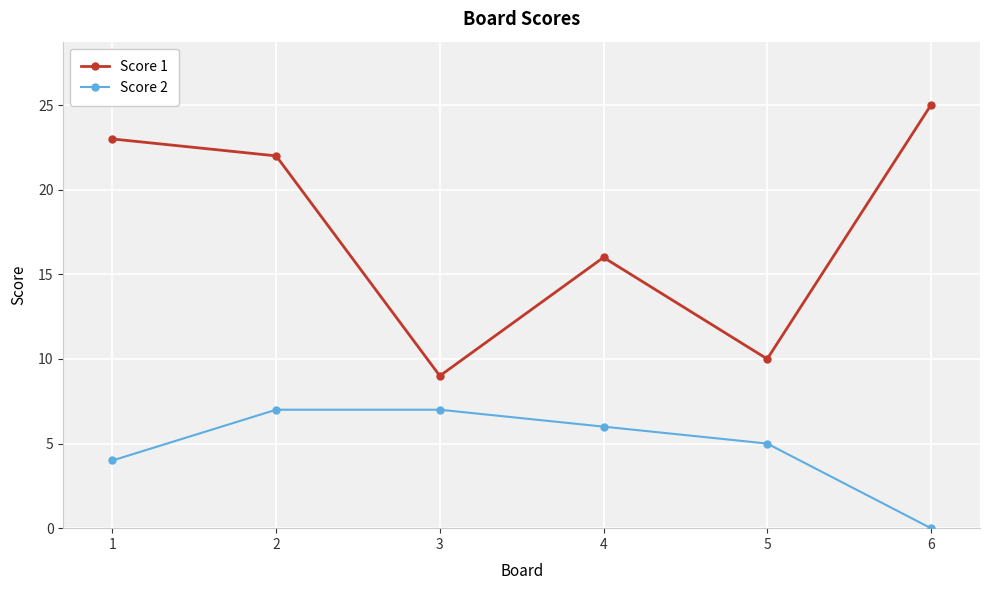

True or false: Score 1 and Score 2 intersect in this chart.

False